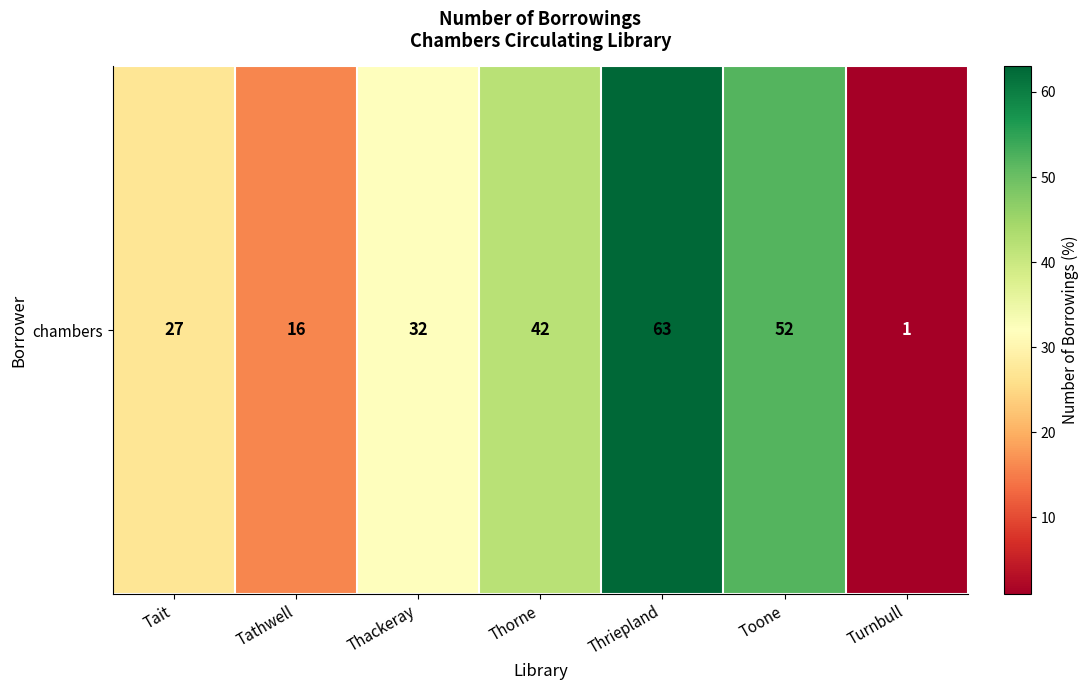

Between Tait and Toone, which is larger?

Toone